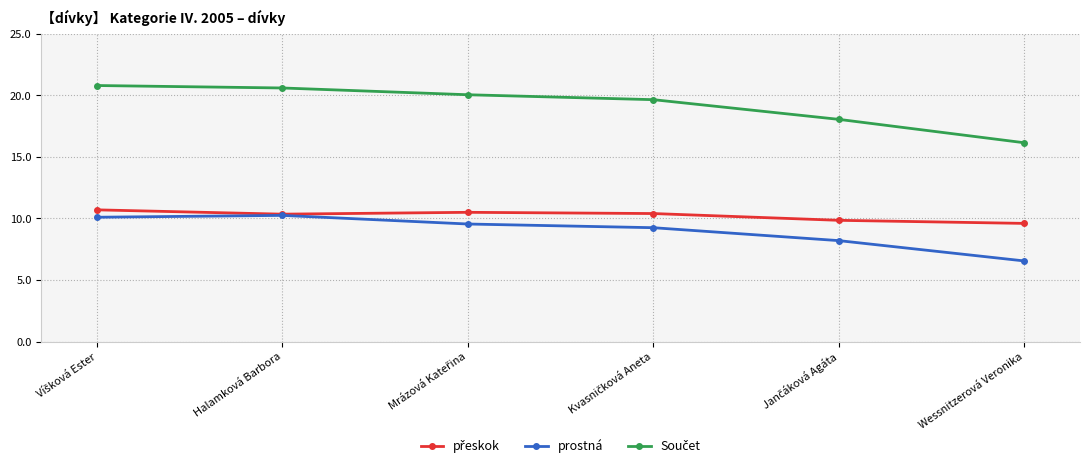

Does the chart have visible grid lines?

Yes